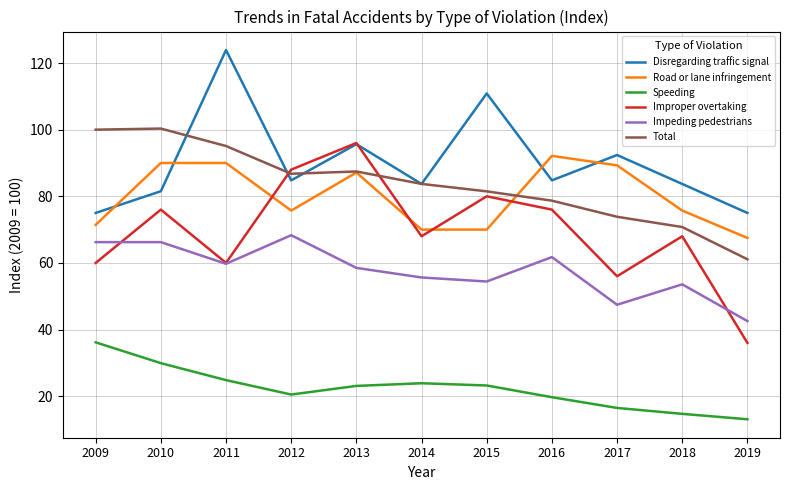

What are all the series names shown in the legend?

Disregarding traffic signal, Road or lane infringement, Speeding, Improper overtaking, Impeding pedestrians, Total